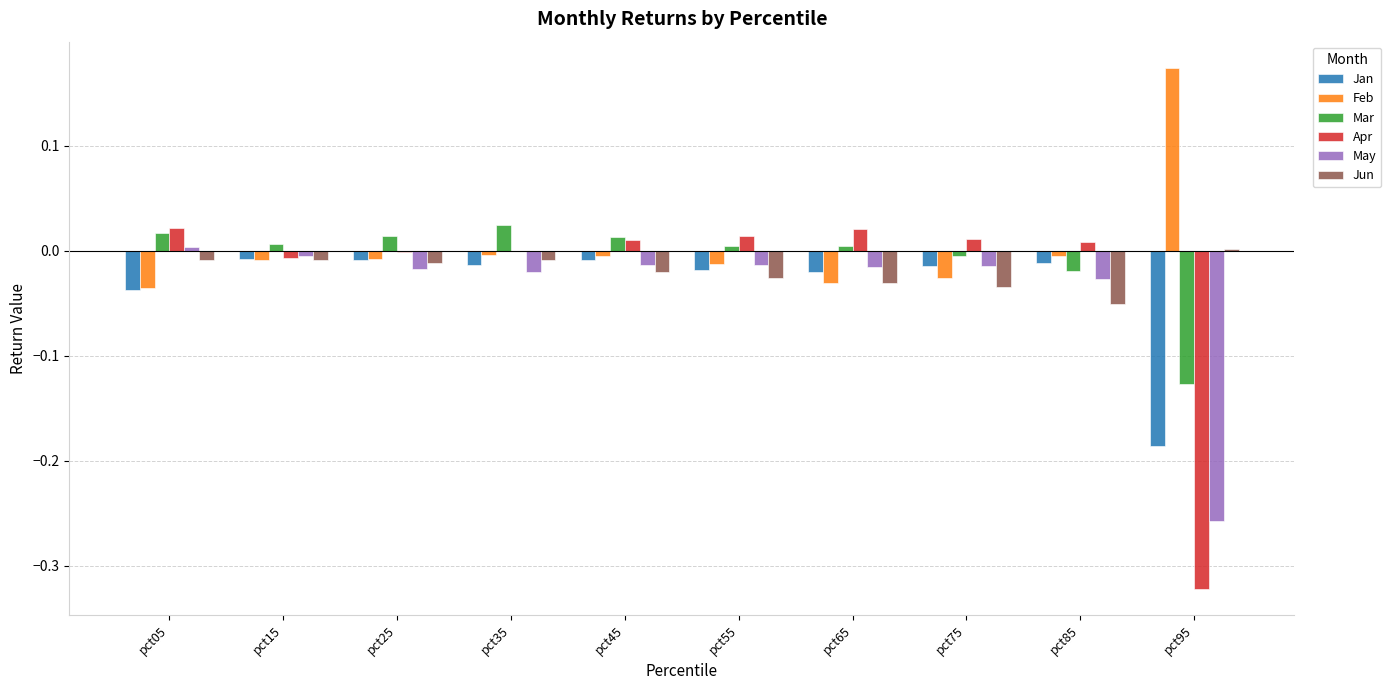

Is the value of Mar at pct85 greater than the value of Jan at pct95?

Yes